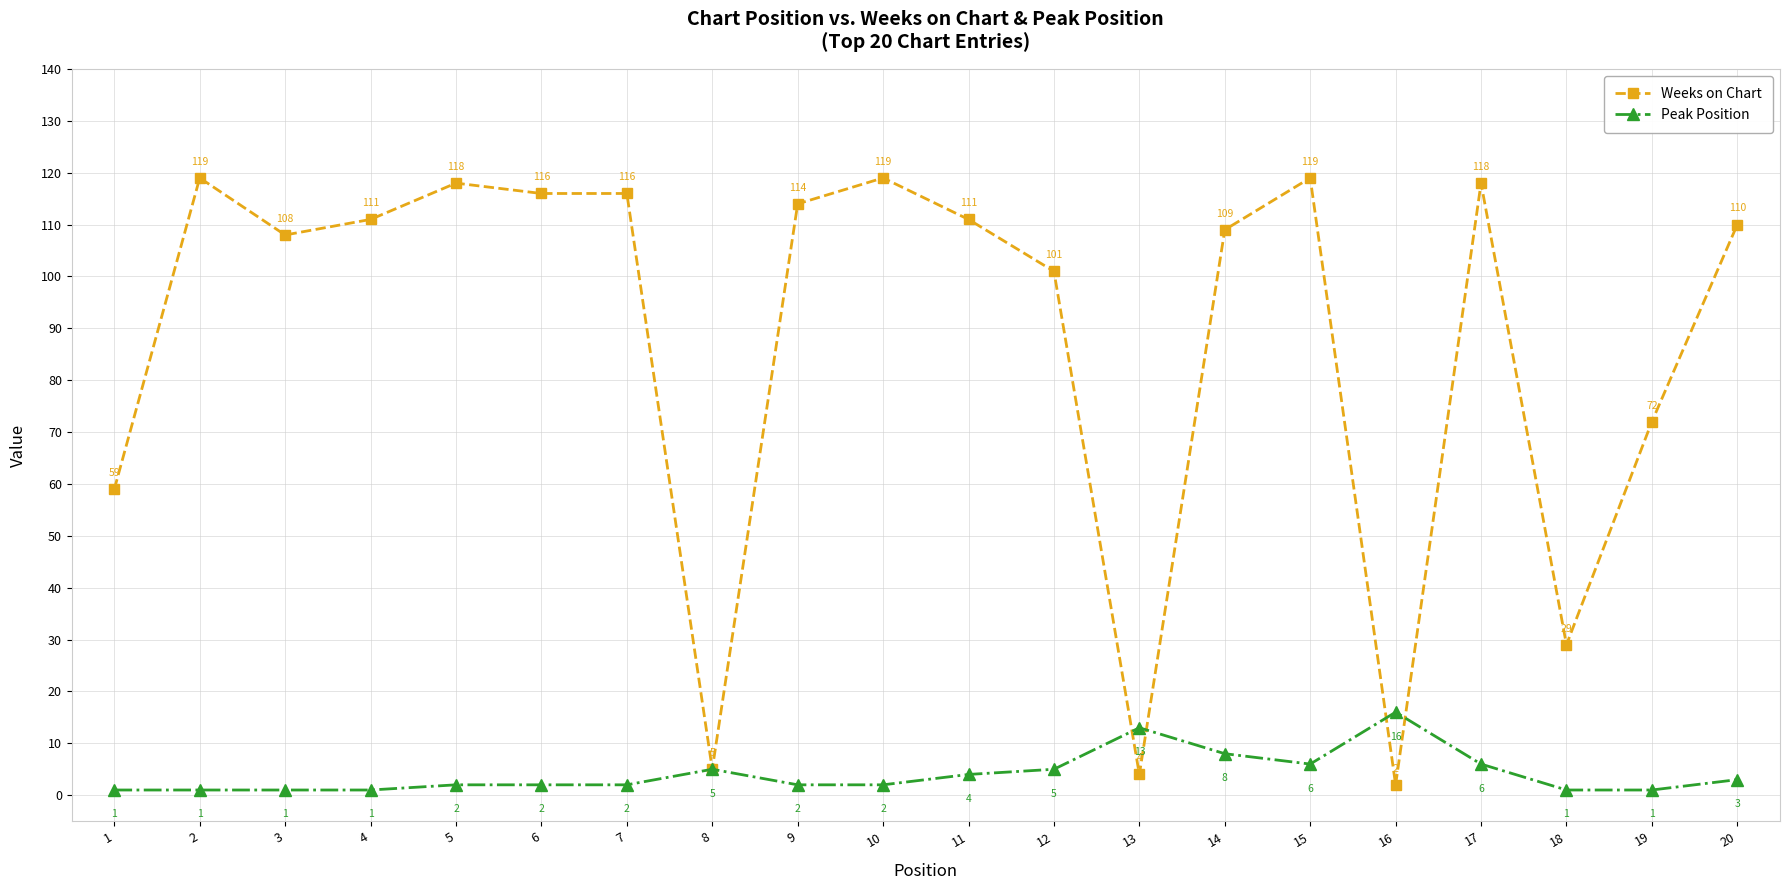

Is it true that Weeks on Chart equals 108 at 3?

True